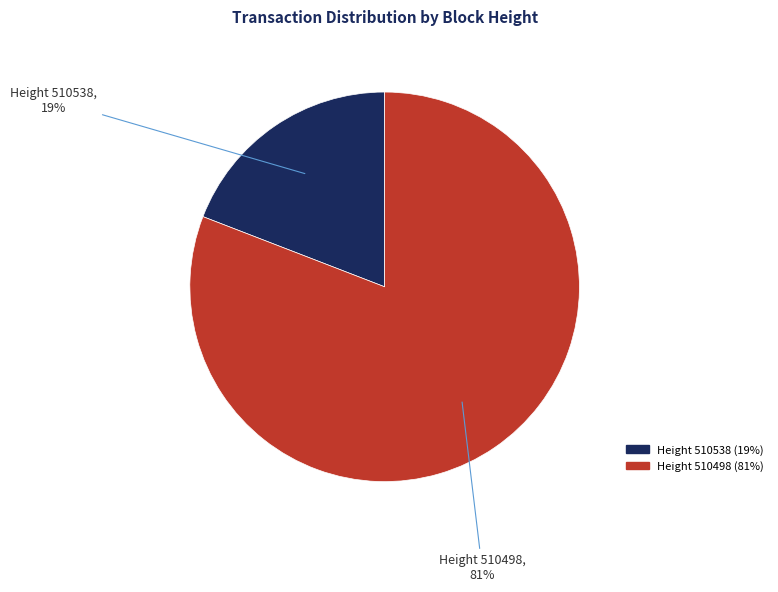

To the nearest percent, what is the difference between the largest and smallest slice percentages?

62%